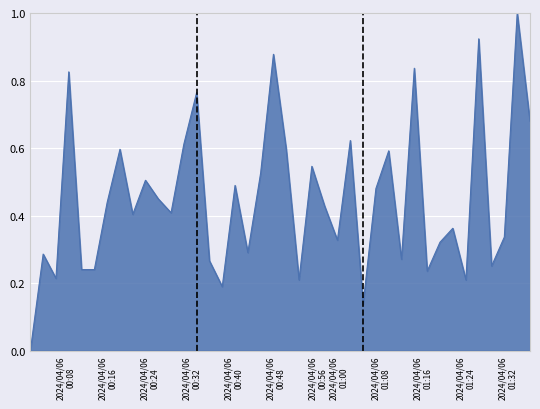

What is the greatest value displayed?

1.0